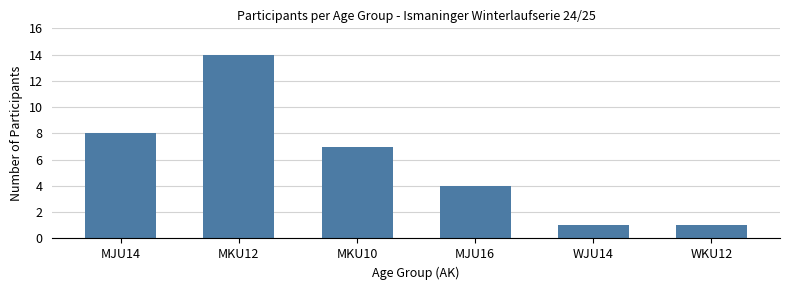

How many values are below 7?

3